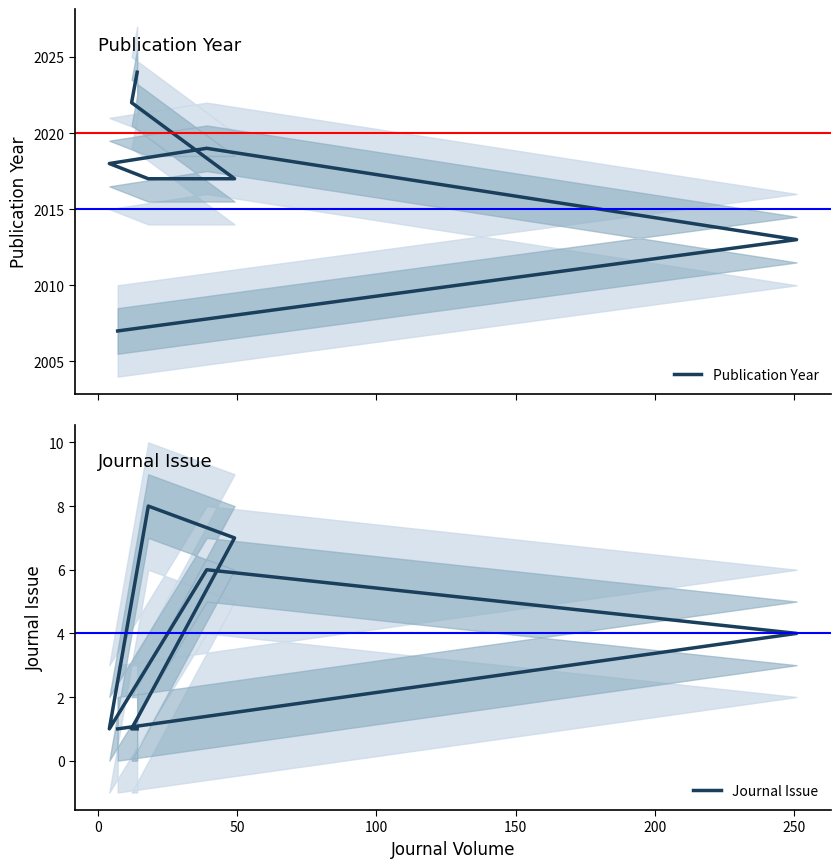

Rank the series by their maximum value, from lowest to highest.

Journal Issue, Publication Year